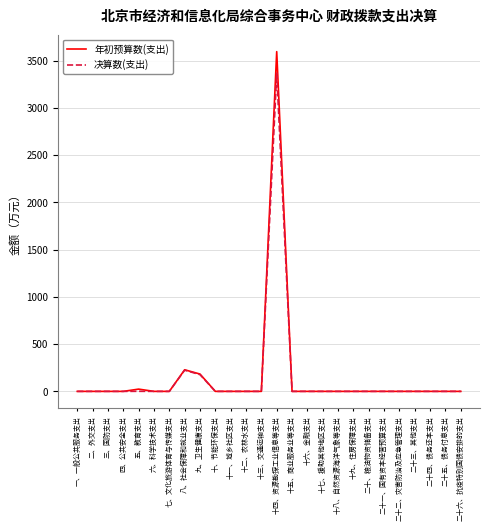

Is it true that 决算数(支出) equals 0.0 at 十二、农林水支出?

True